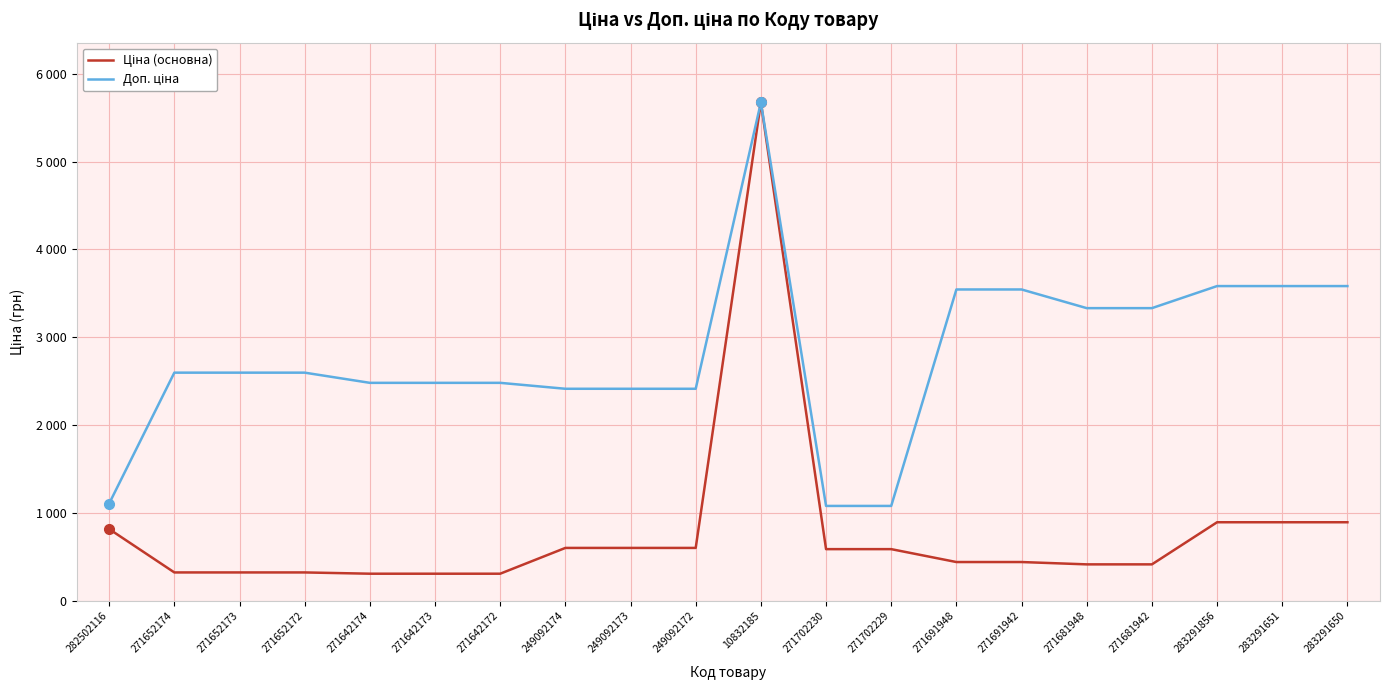

Where does the Доп. ціна series first go above 2598?

271652174